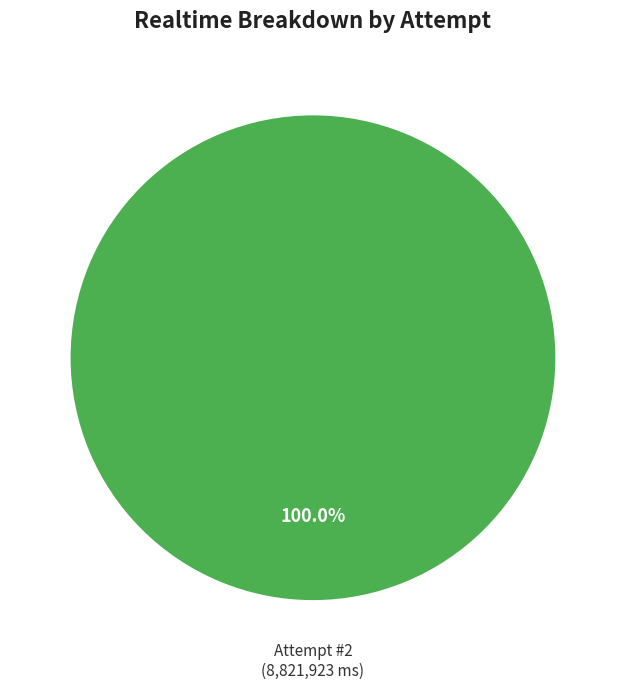

Is Attempt #2 the majority of the pie?

Yes